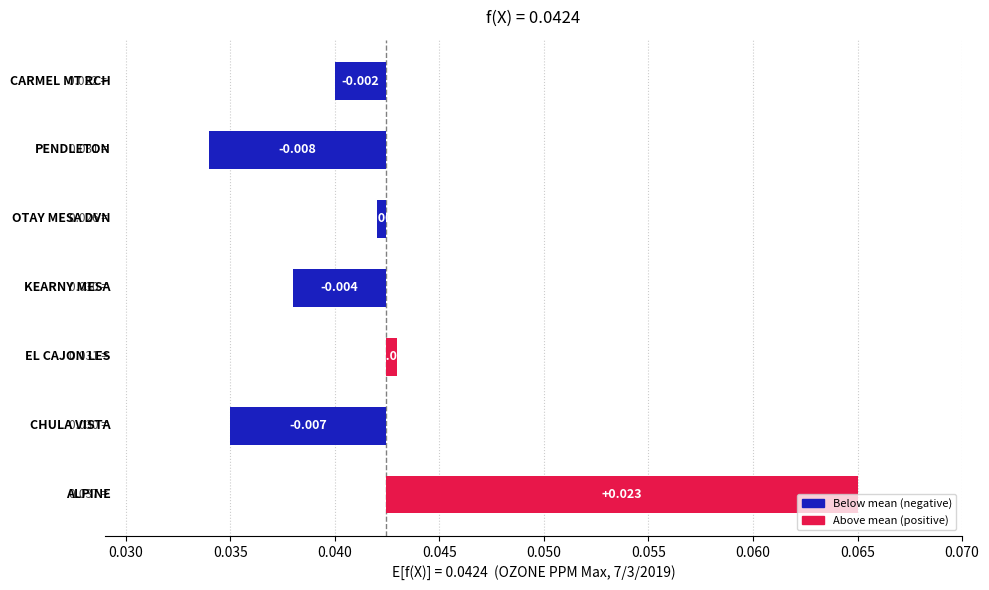

The value at 0.040 is 0.0. True or false?

True